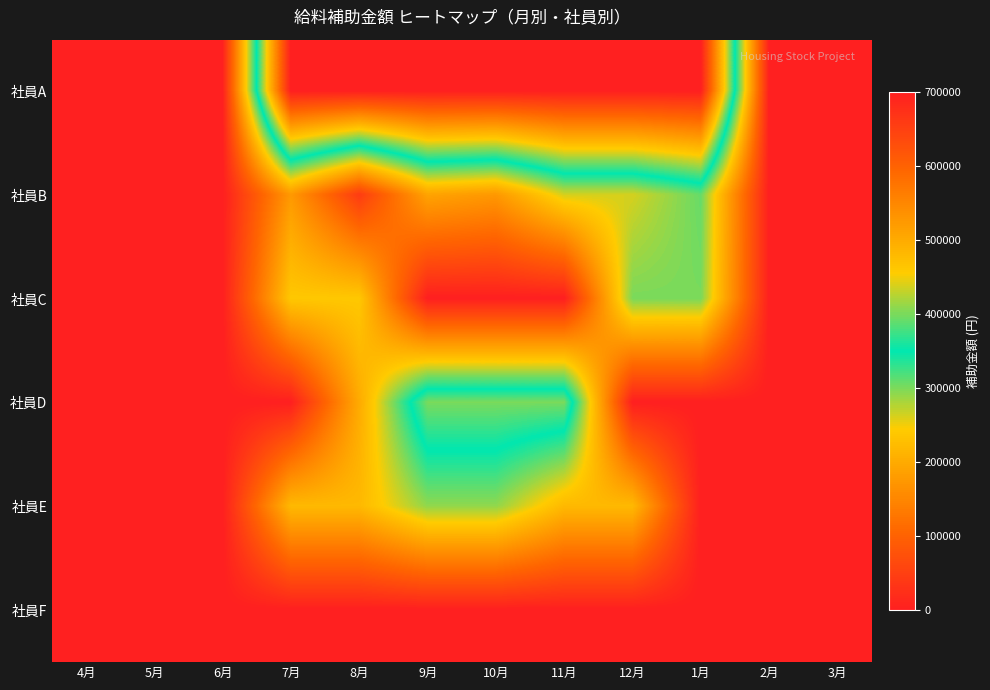

Reading left to right, transcribe all the data shown in this chart.

社員A: 4月=0	5月=0	6月=0	7月=700000	8月=700000	9月=700000	10月=700000	11月=700000	12月=700000	1月=700000	2月=0	3月=0
社員B: 4月=0	5月=0	6月=0	7月=176190	8月=42857	9月=190476	10月=175000	11月=262500	12月=262500	1月=308000	2月=0	3月=0
社員C: 4月=0	5月=0	6月=0	7月=240000	8月=240000	9月=0	10月=0	11月=0	12月=300000	1月=300000	2月=0	3月=0
社員D: 4月=0	5月=0	6月=0	7月=0	8月=200000	9月=400000	10月=400000	11月=400000	12月=0	1月=0	2月=0	3月=0
社員E: 4月=0	5月=0	6月=0	7月=219600	8月=219600	9月=291200	10月=291200	11月=219600	12月=219600	1月=0	2月=0	3月=0
社員F: 4月=0	5月=0	6月=0	7月=0	8月=0	9月=0	10月=0	11月=0	12月=0	1月=0	2月=0	3月=0